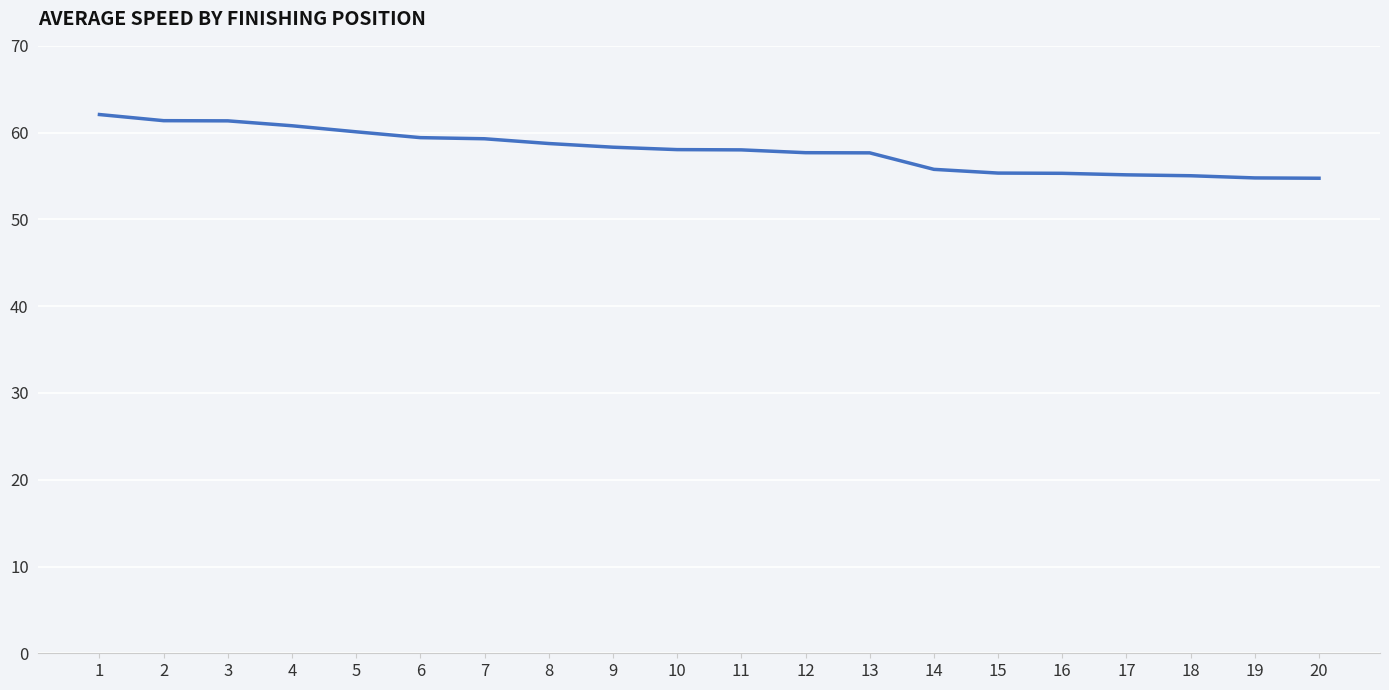

What is the change in value from 6 to 12?

-1.7